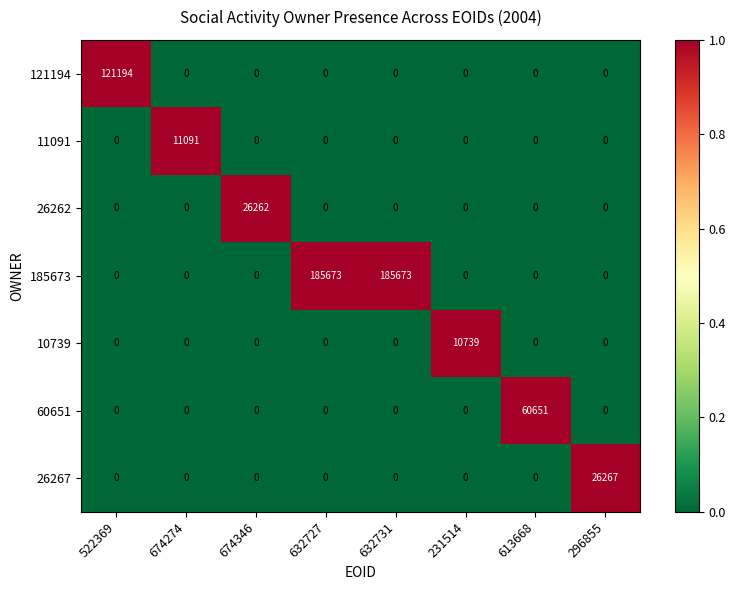

What is the difference between the maximum and minimum values in the 185673 series?

185673